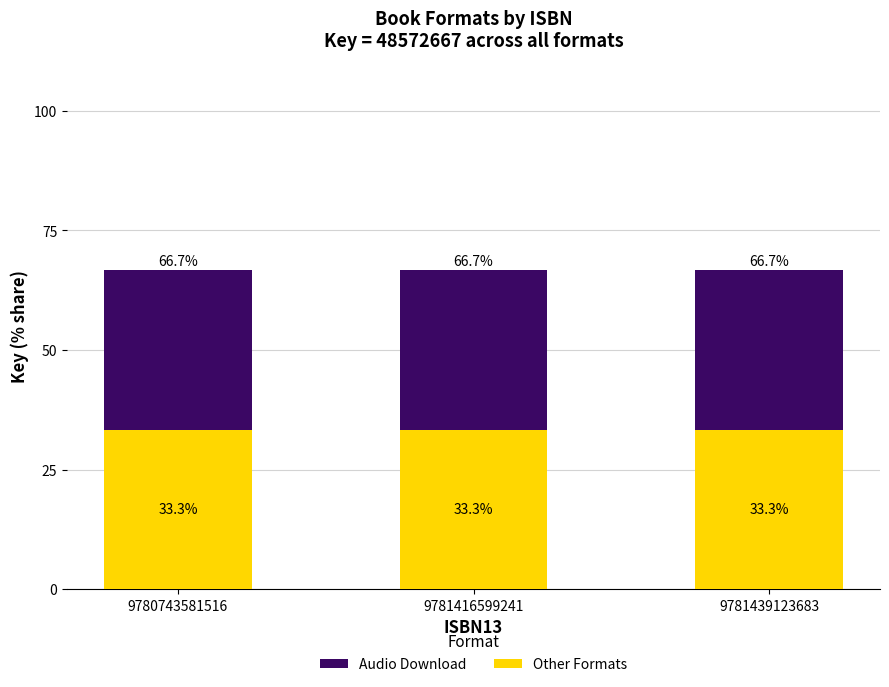

The value of Other Formats at 9781439123683 is 33.3. True or false?

True